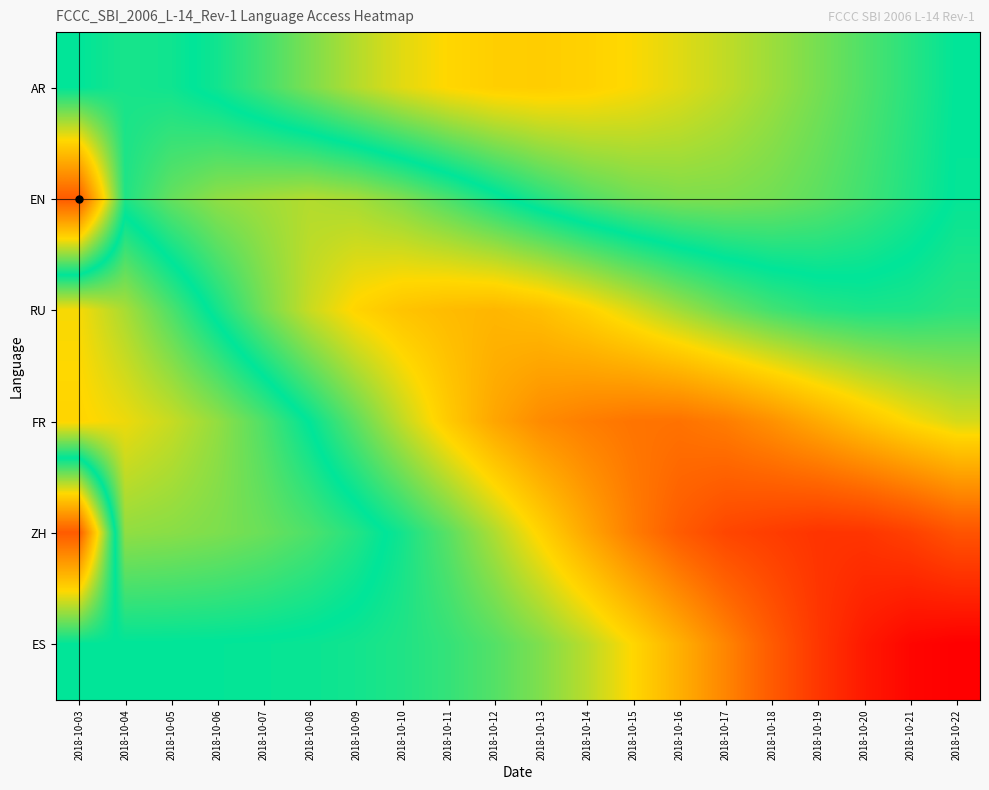

What is the smallest value displayed?

0.3